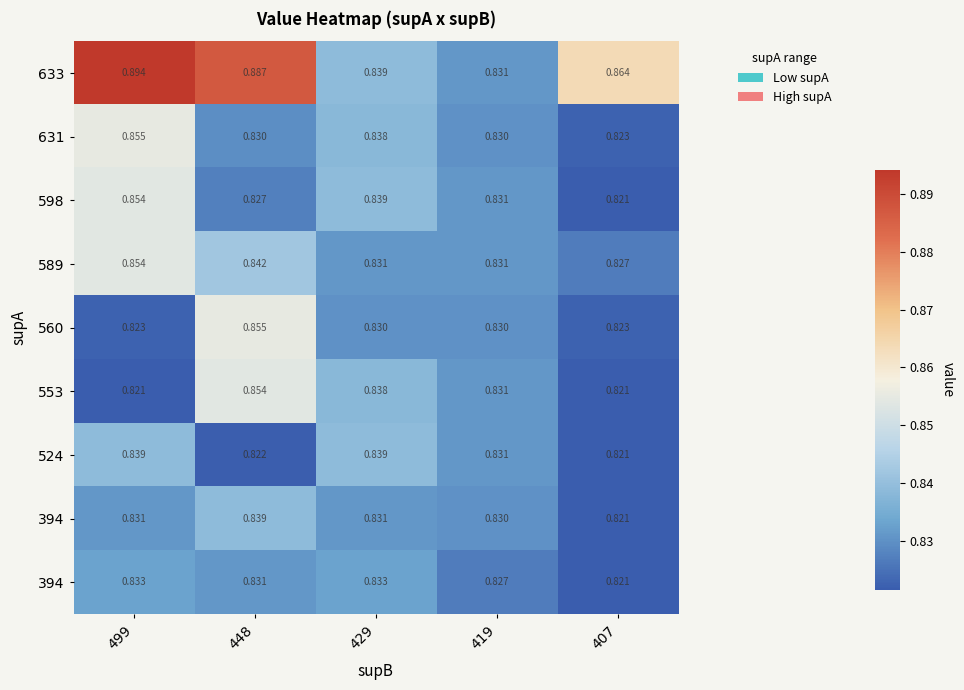

What is the maximum value shown in the chart?

0.9